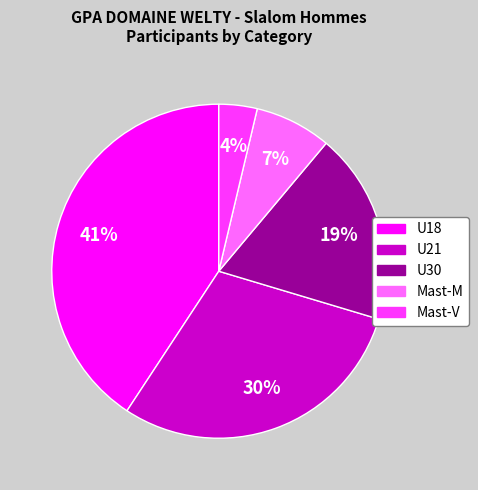

Count the number of slices in the pie.

5